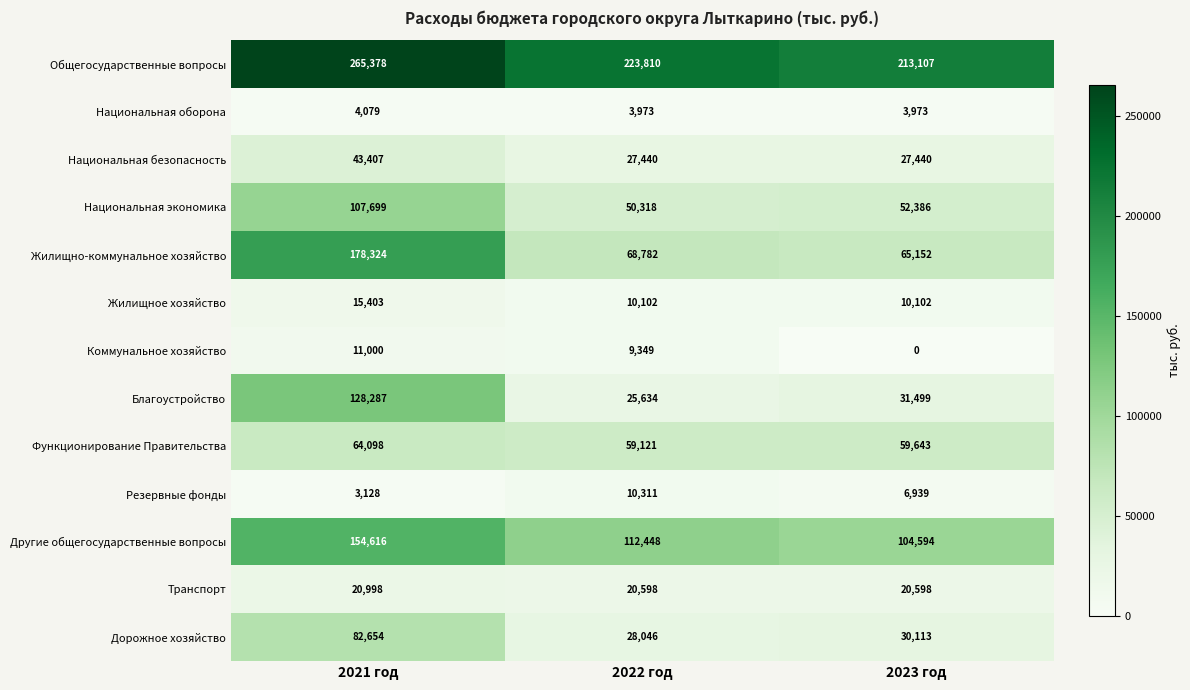

What is the difference between the second highest and minimum values in the Национальная экономика series?

2068